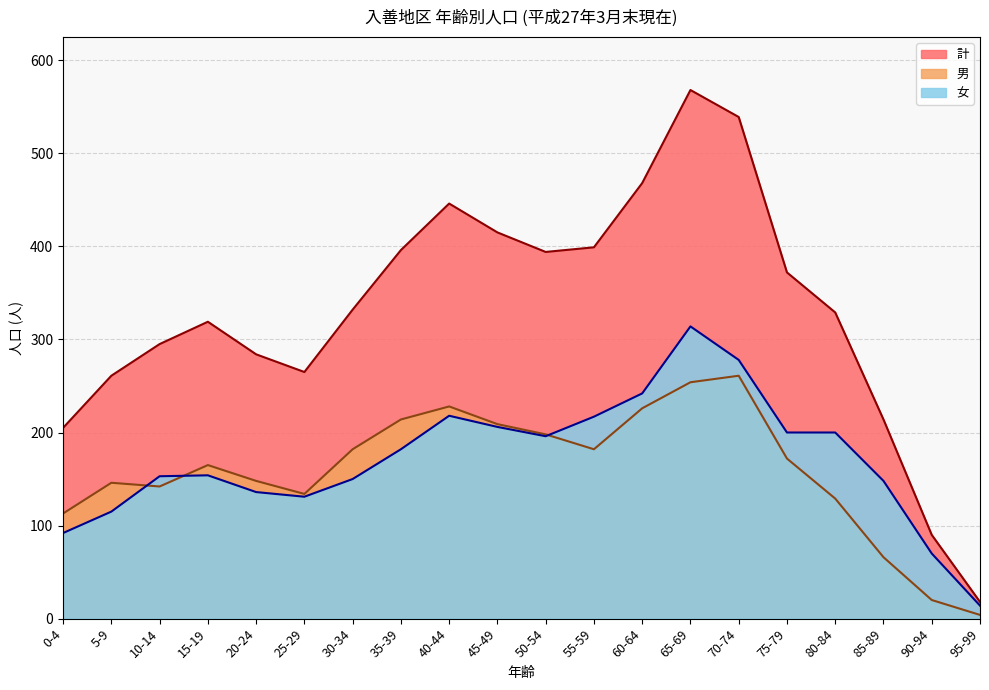

Reading right to left, transcribe all the data shown in this chart.

男: 4	20	66	129	172	261	254	226	182	198	209	228	214	182	134	148	165	142	146	113
女: 14	70	148	200	200	278	314	242	217	196	206	218	182	150	131	136	154	153	115	92
計: 18	90	214	329	372	539	568	468	399	394	415	446	396	332	265	284	319	295	261	205